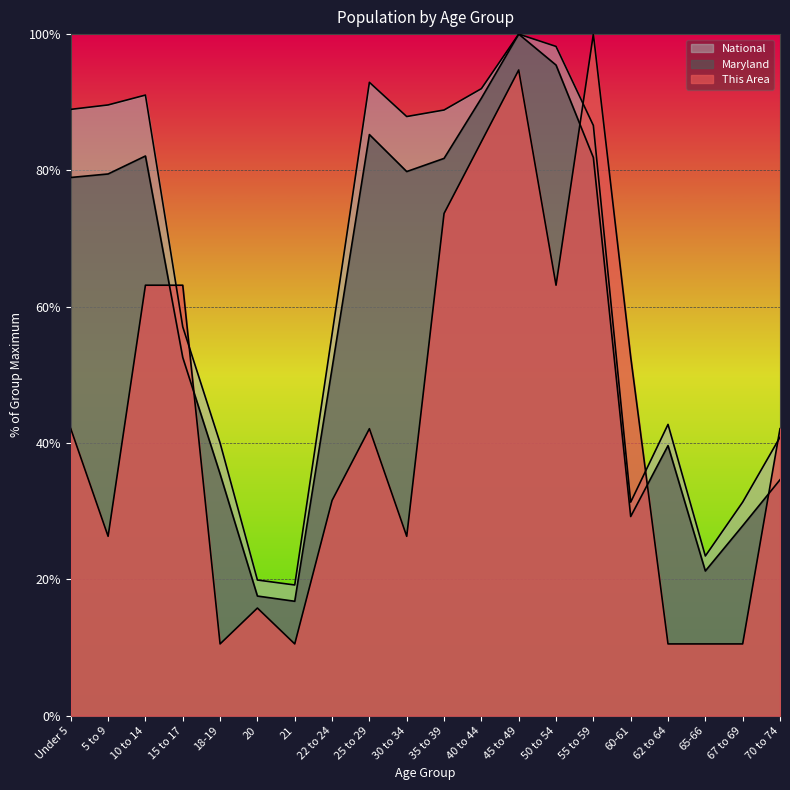

Does the chart display data point markers on the line(s)?

No